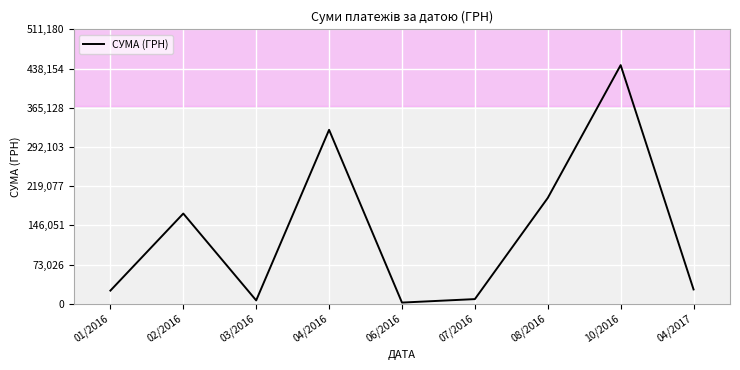

Does the chart have visible grid lines?

Yes